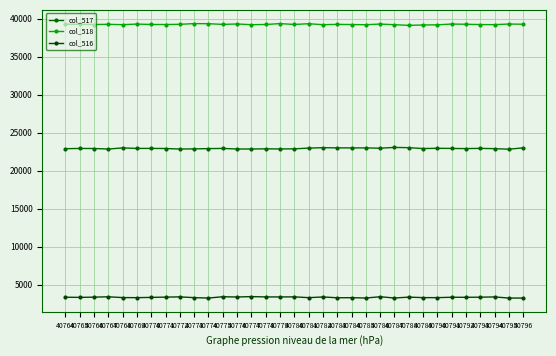

Rank the series by their maximum value, from lowest to highest.

col_516, col_517, col_518